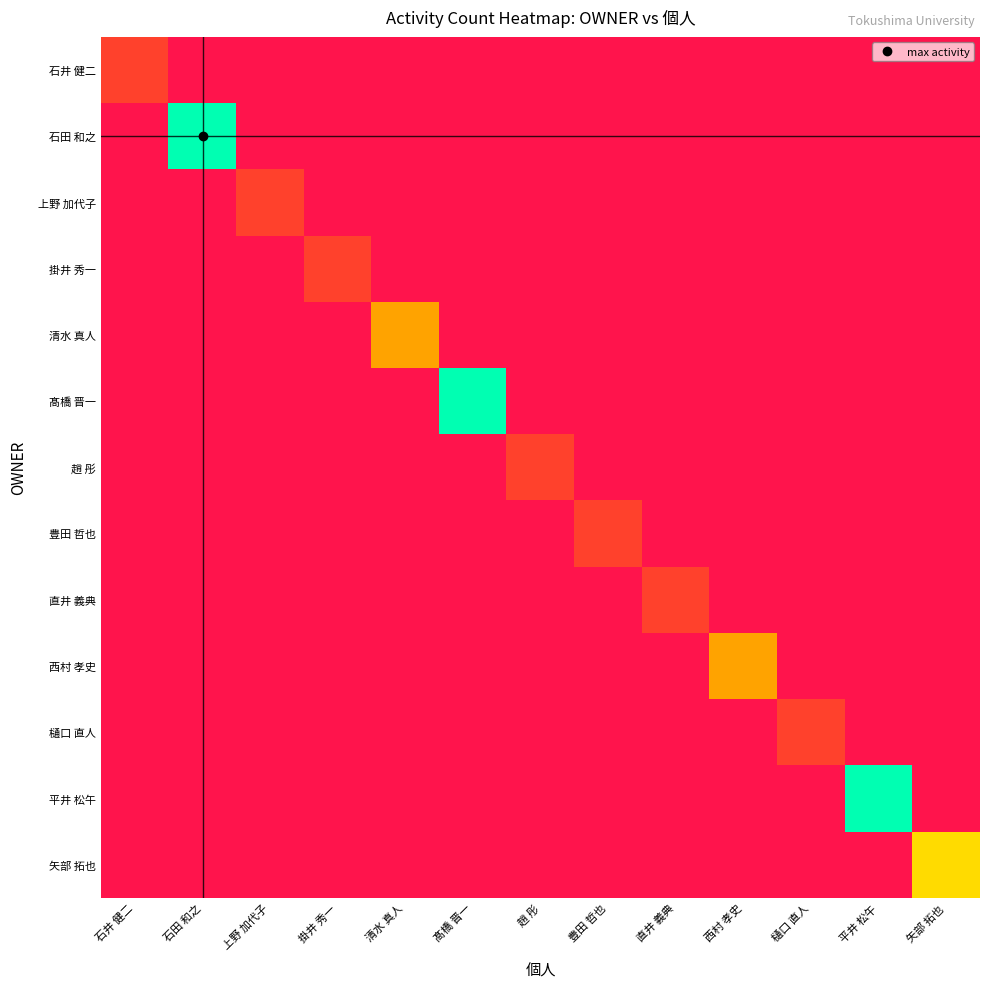

Which series changed the most between 清水 真人 and 西村 孝史?

清水 真人